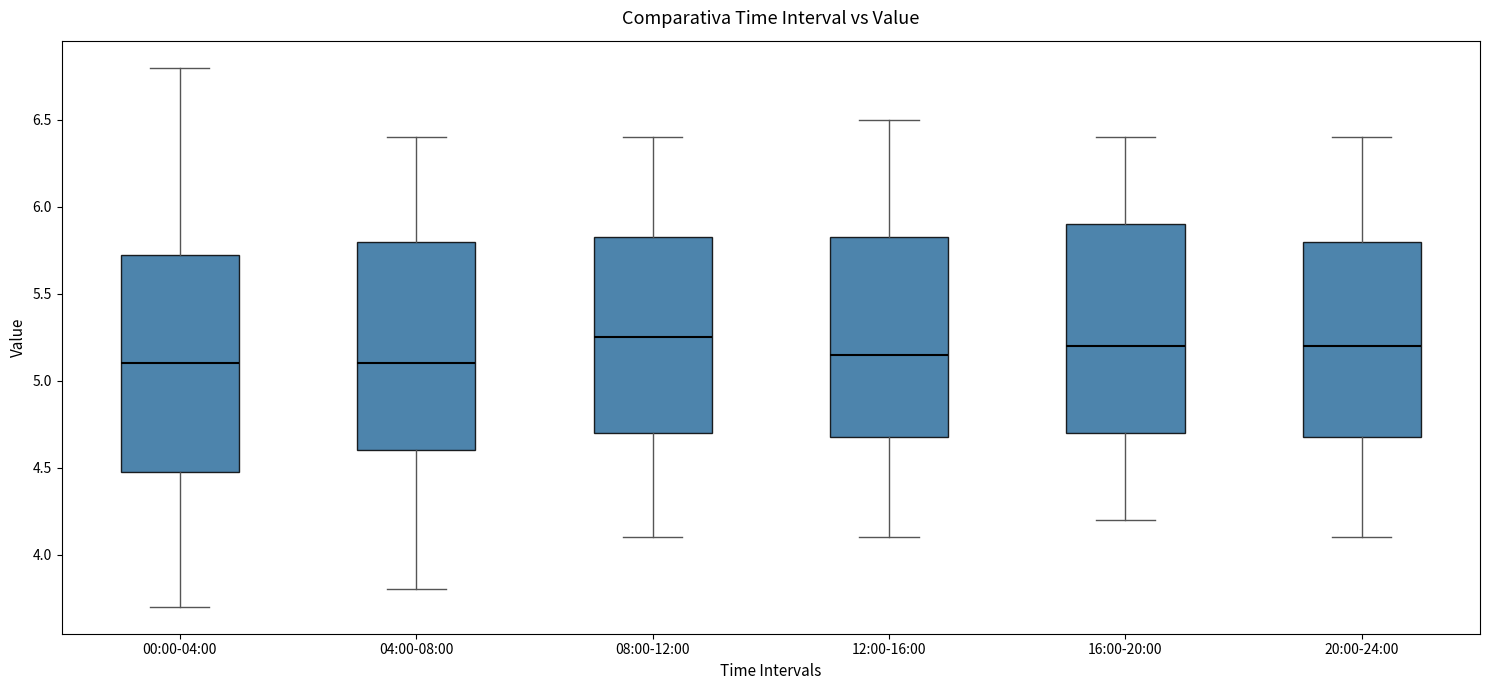

Reading left to right, transcribe this box plot: for each box, give where its median line is, the range the box spans, and where its two whiskers end, as read against the y-axis. The values are not printed on the chart, so give them approximately, as read against the axis.

00:00-04:00: median 5.10, box 4.50 to 5.75, whiskers 3.70 to 6.80
04:00-08:00: median 5.10, box 4.60 to 5.80, whiskers 3.80 to 6.40
08:00-12:00: median 5.25, box 4.70 to 5.85, whiskers 4.10 to 6.40
12:00-16:00: median 5.15, box 4.70 to 5.85, whiskers 4.10 to 6.50
16:00-20:00: median 5.20, box 4.70 to 5.90, whiskers 4.20 to 6.40
20:00-24:00: median 5.20, box 4.70 to 5.80, whiskers 4.10 to 6.40